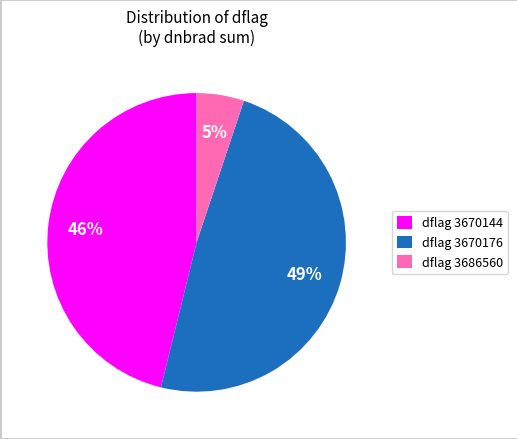

How many slices are in this pie chart?

3